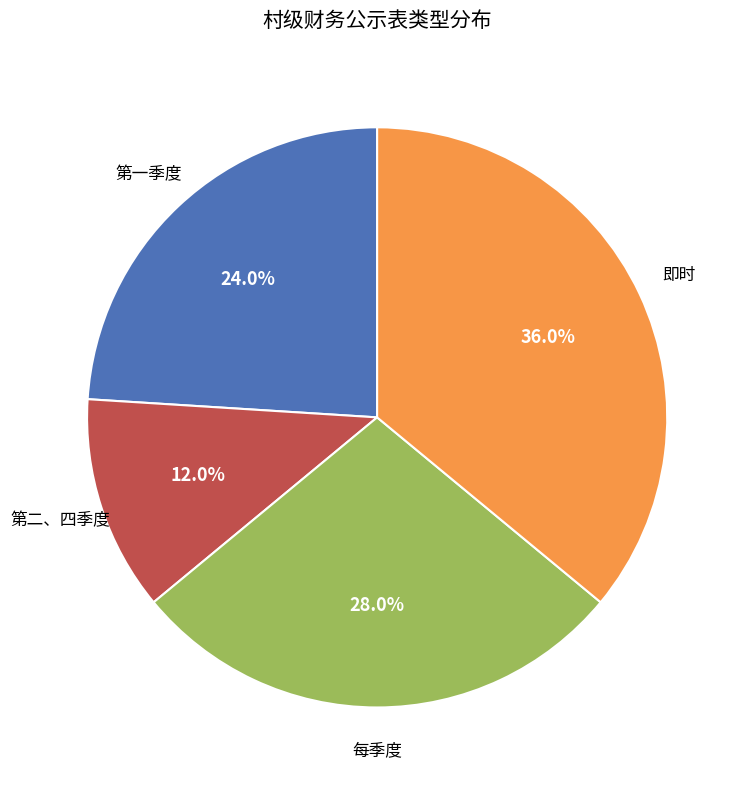

What is the largest slice in the pie chart?

即时